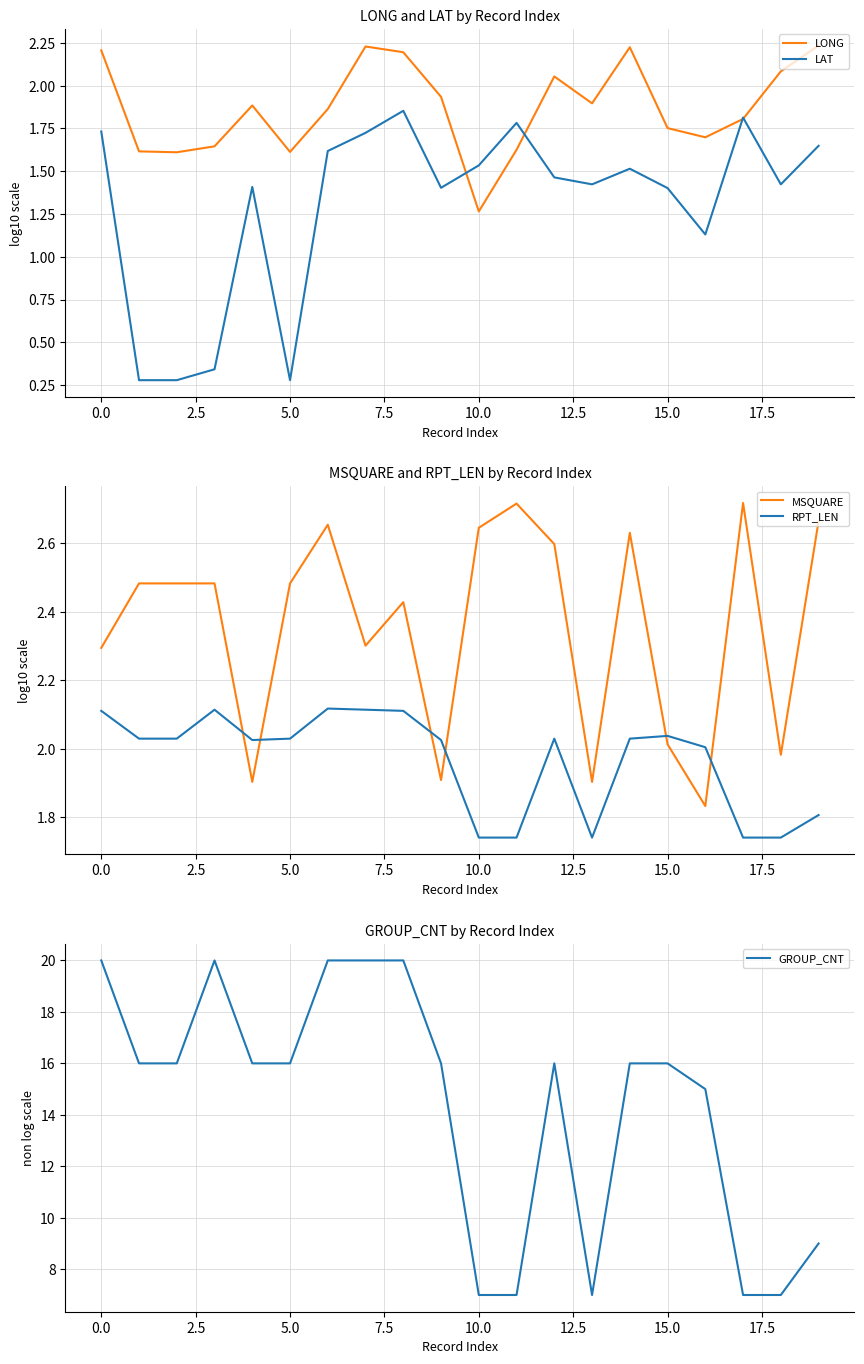

The GROUP_CNT series shows 21.9 at 15.0. True or false?

False